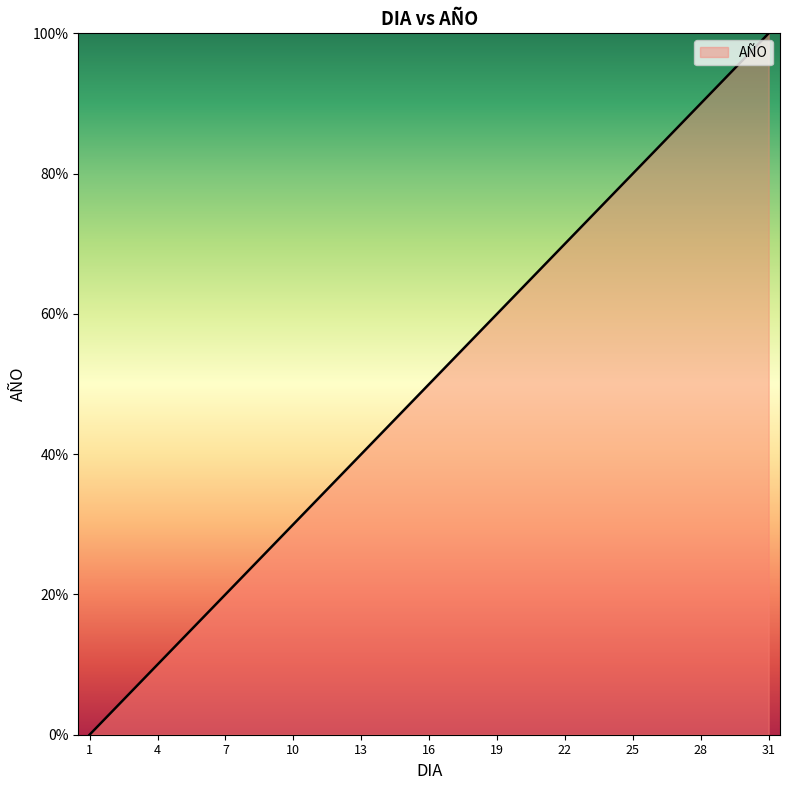

What is the maximum value shown in the chart?

100.0